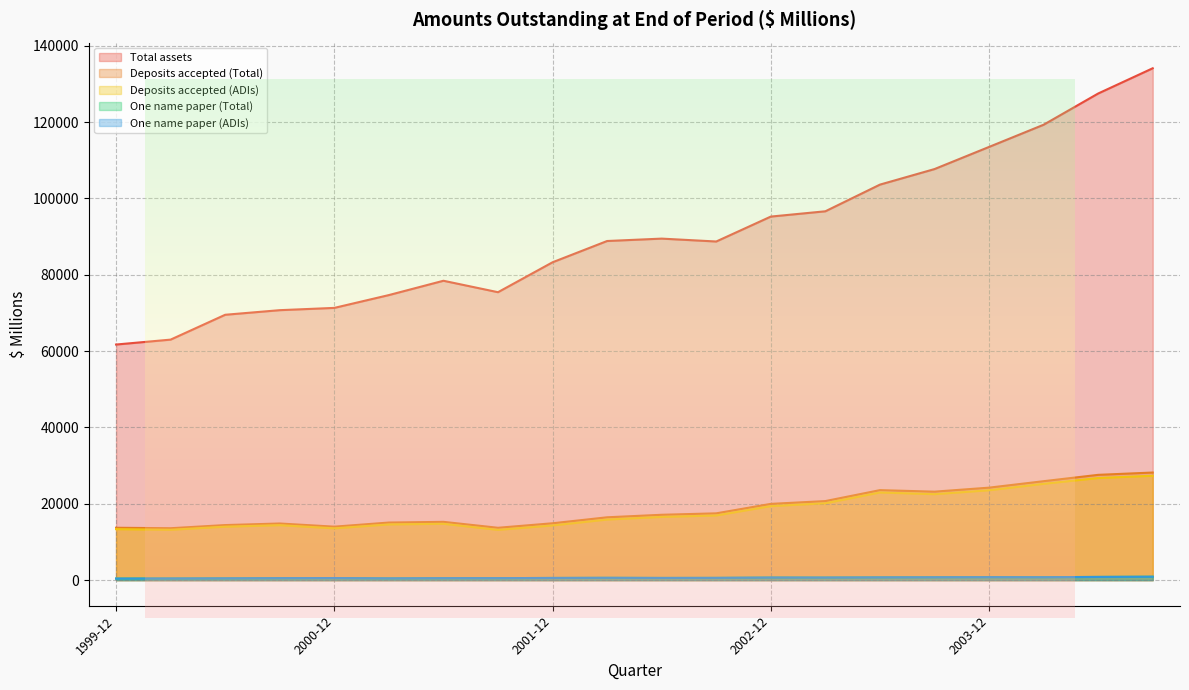

Reading left to right, transcribe all the data shown in this chart.

Total assets: 61720	63008	69517	70722	71317	74676	78427	75429	83267	88840	89467	88710	95238	96626	103610	107682	113483	119297	127480	134093
Deposits accepted (Total): 13725	13600	14427	14839	14008	15088	15270	13716	14897	16464	17124	17500	19978	20711	23577	23178	24229	25921	27583	28188
Deposits accepted (ADIs): 13359	13197	14007	14402	13574	14601	14767	13177	14330	15879	16567	16946	19394	20143	22971	22523	23551	25234	26756	27349
One name paper (Total): 409	430	469	521	550	463	516	522	576	610	577	595	679	675	723	752	783	766	844	897
One name paper (ADIs): 409	430	469	521	550	463	516	522	576	610	577	595	679	675	723	752	783	766	844	897